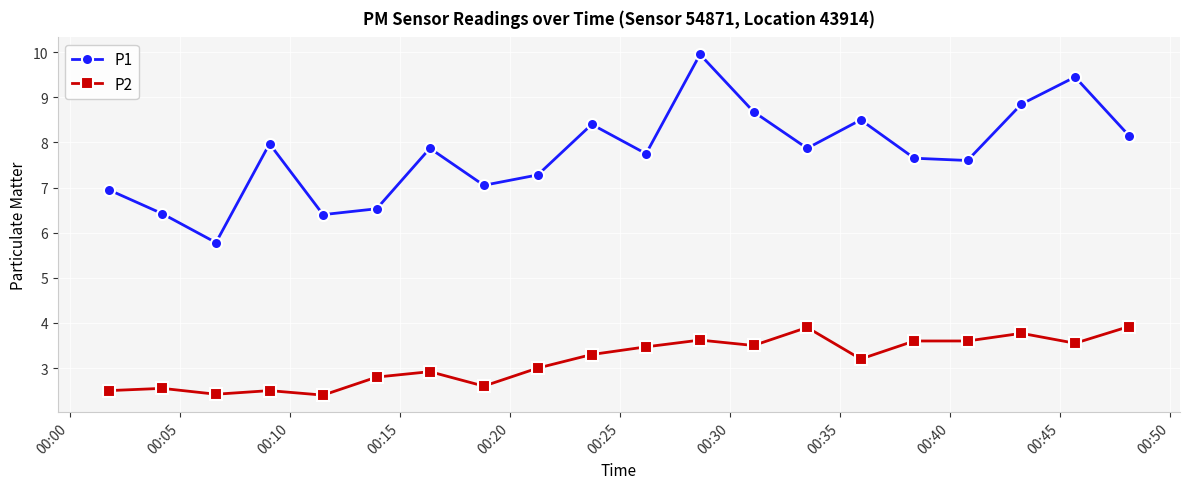

True or false: P1 and P2 cross at least once.

False